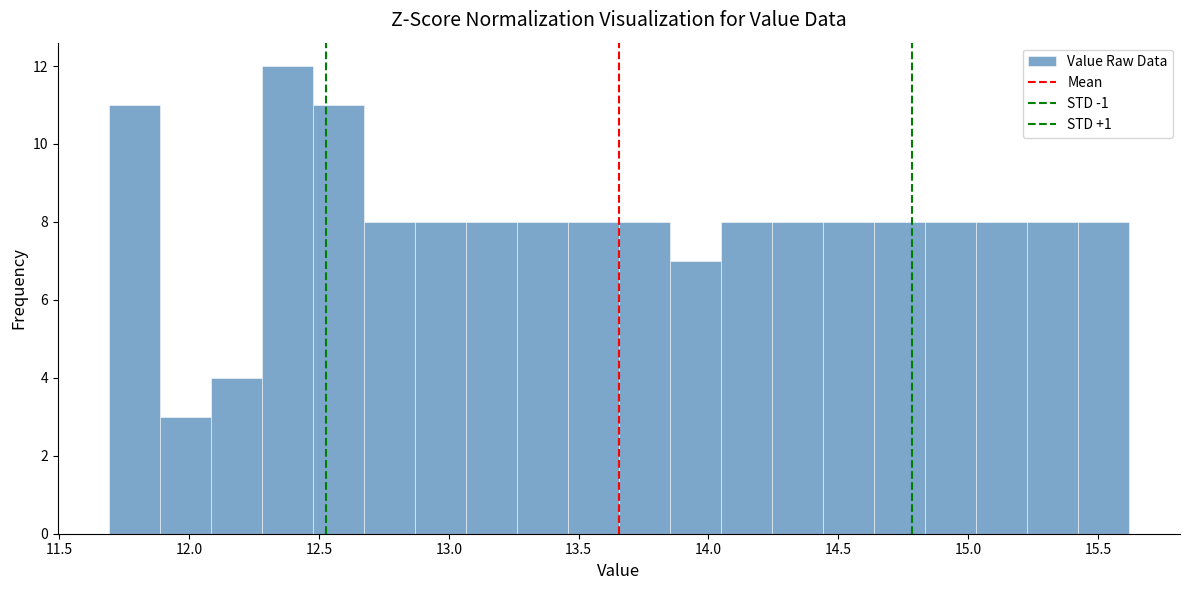

Around what value on the x-axis is the tallest bar? Give the approximate position of its centre, as read against the axis.

12.40